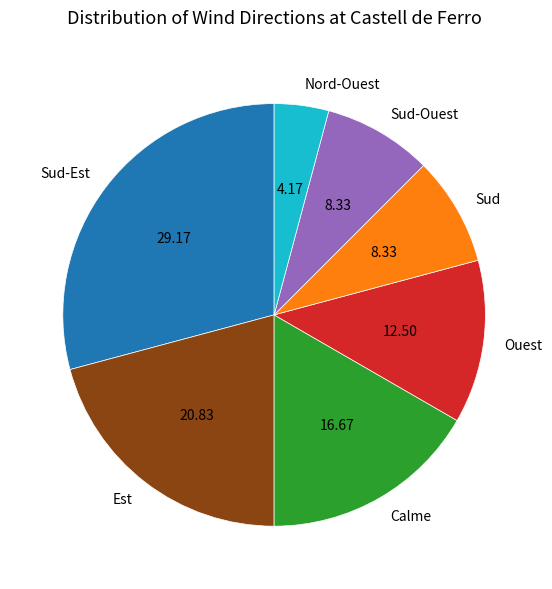

Between Ouest and Calme, which is larger?

Calme